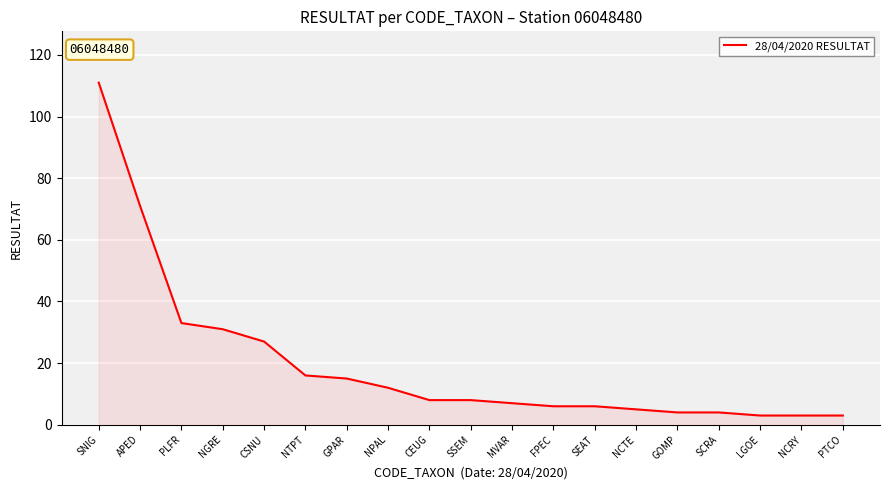

Between GOMP and MVAR, which is larger?

MVAR